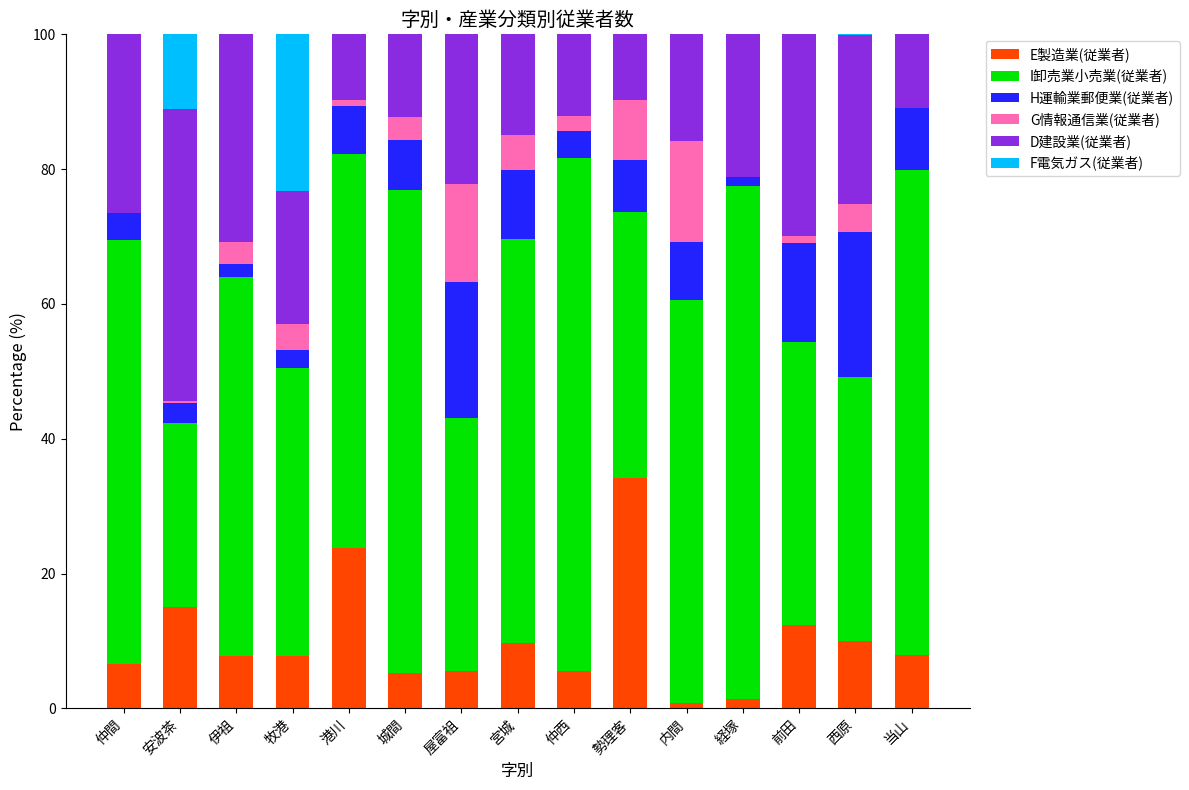

The E製造業(従業者) series shows 16.4 at 宮城. True or false?

False